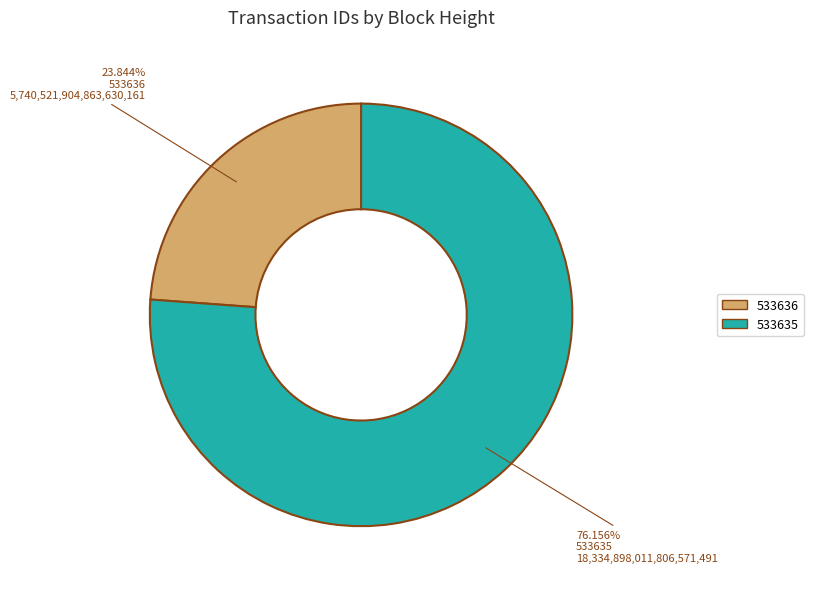

Which category accounts for the majority?

533635